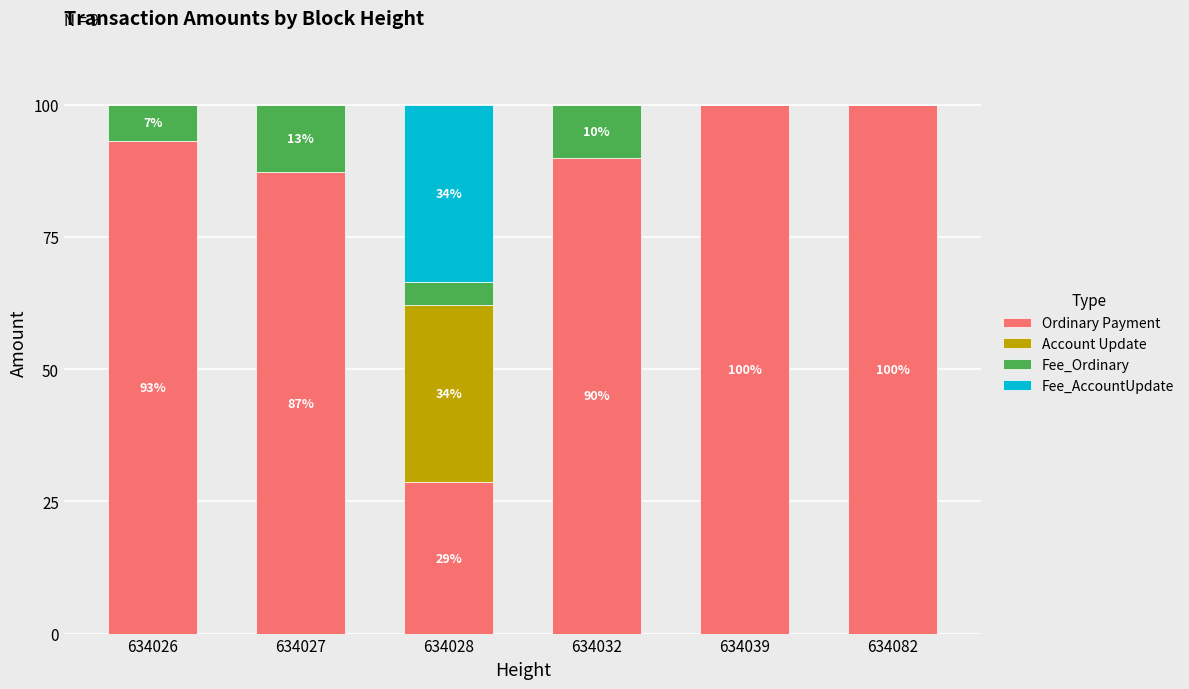

The value of Ordinary Payment at 634032 is 55.3. True or false?

False